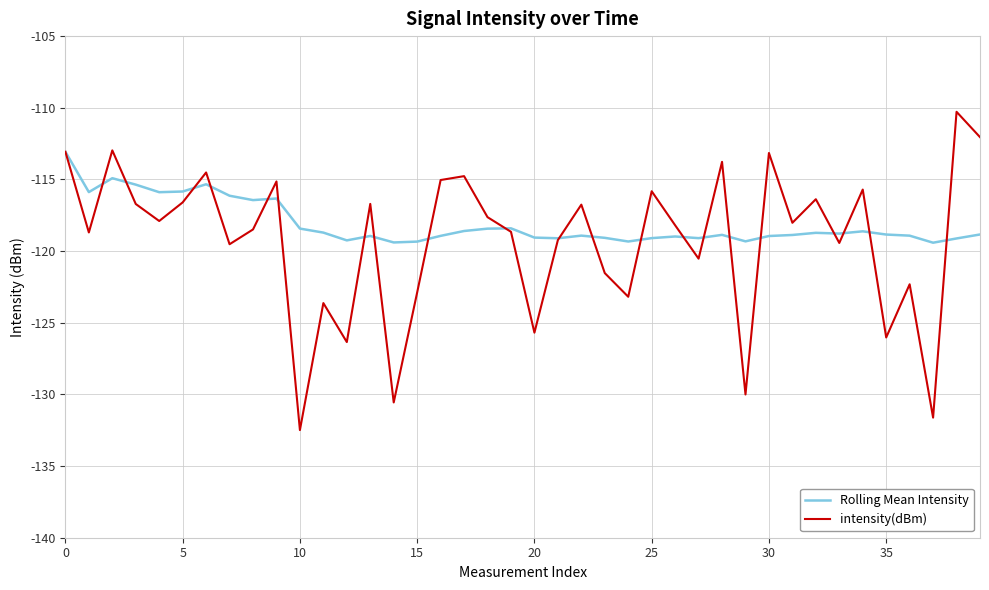

Which series has the widest spread of values?

intensity(dBm)